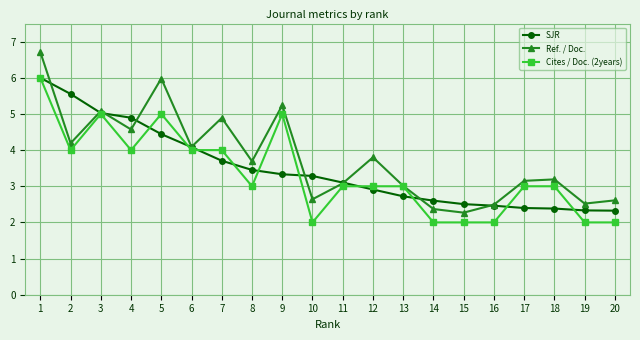

The Ref. / Doc. series shows 2.4 at 14. True or false?

True